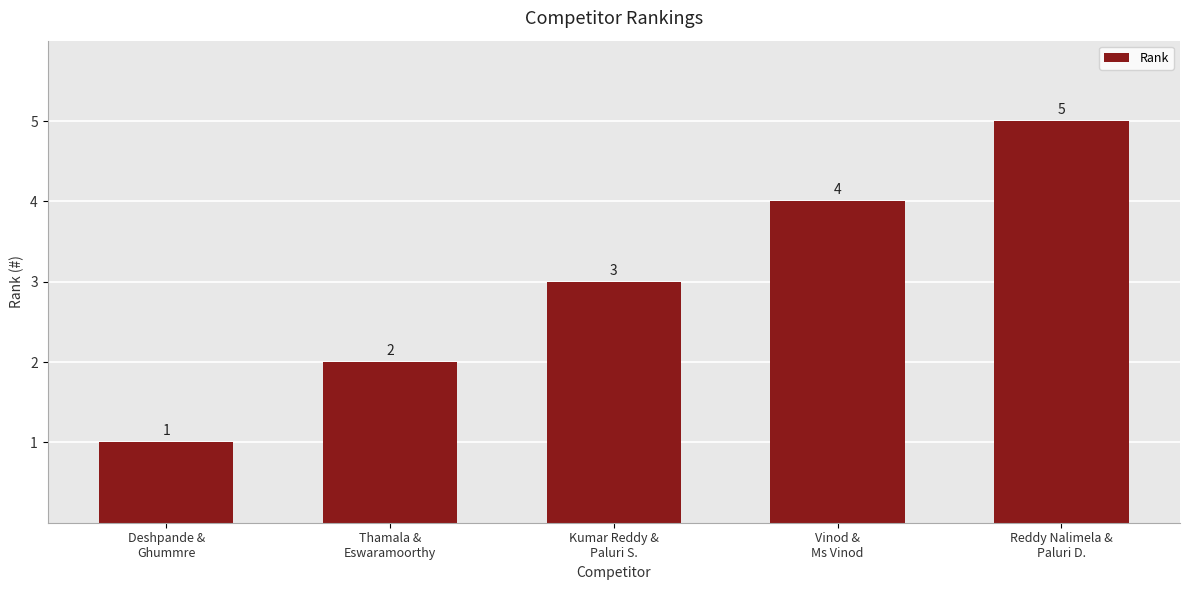

Is it true that the value at Thamala &
Eswaramoorthy is 2?

True